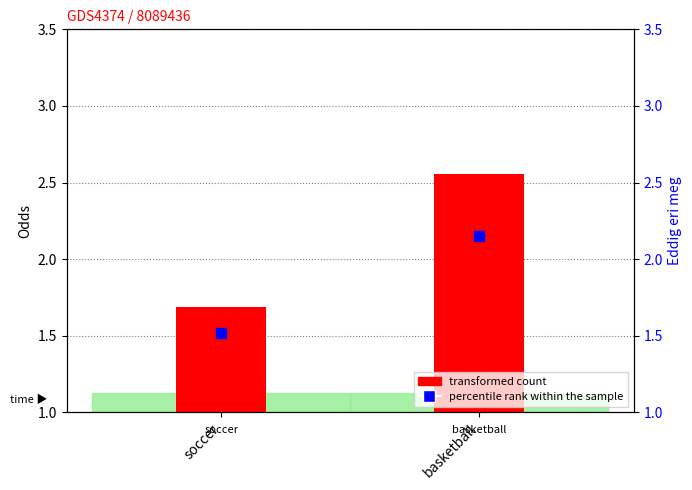

At which category is the sum across all series the highest?

basketball